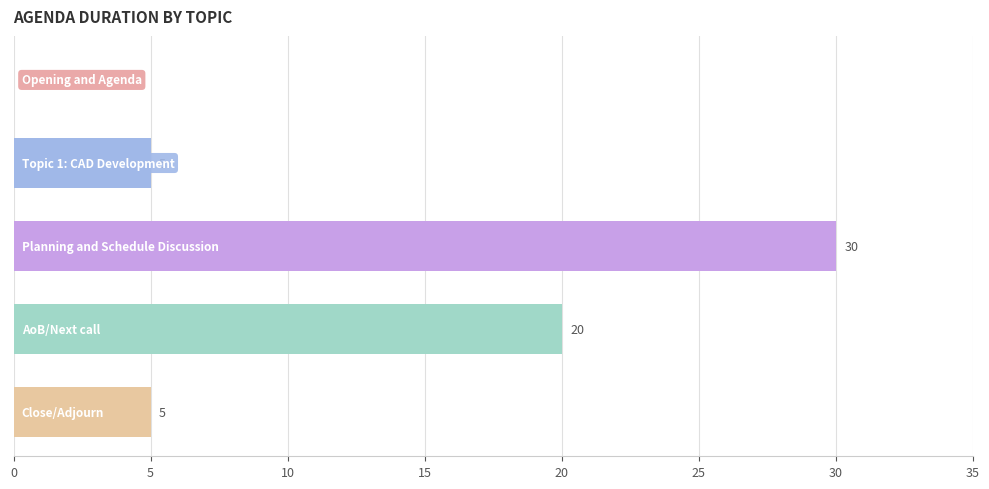

How many values are between 5 and 20?

3